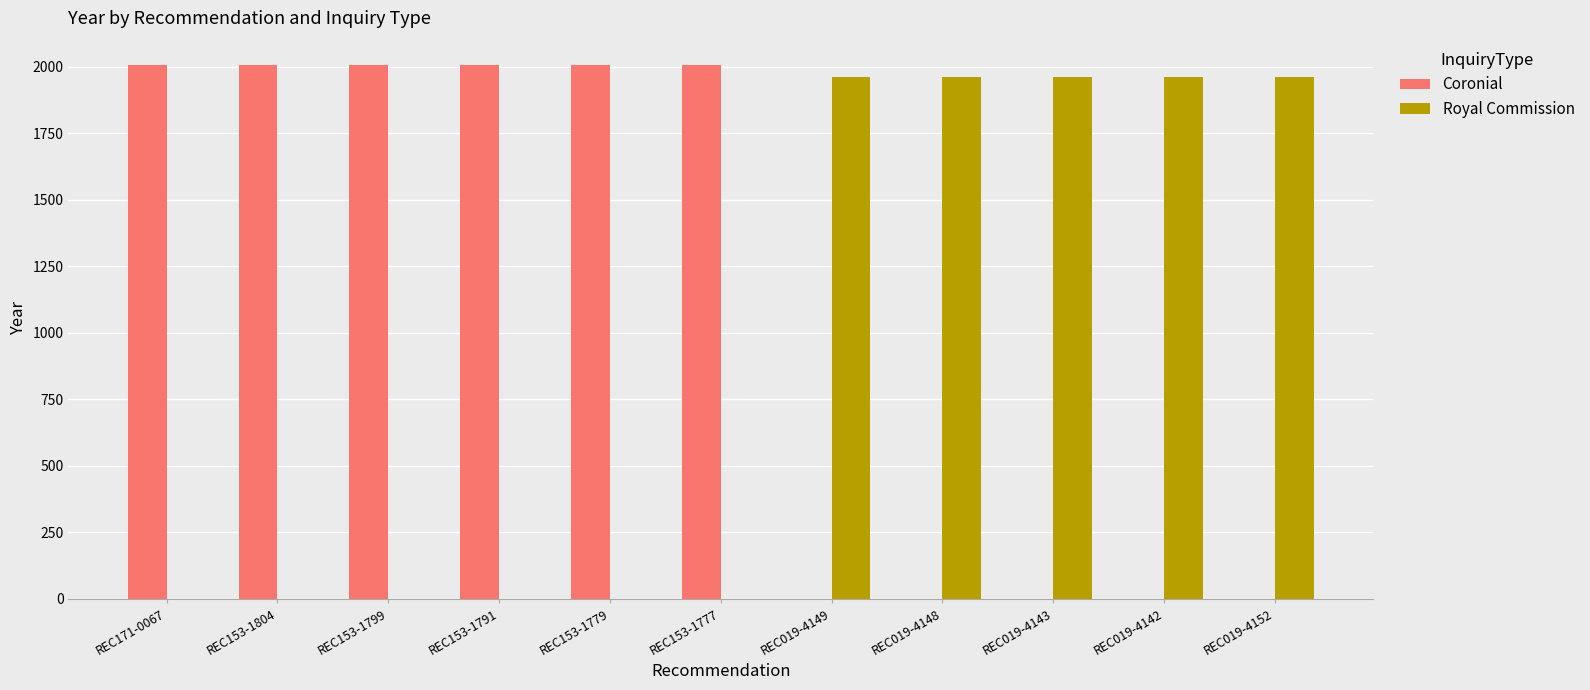

Is it true that Coronial equals 507 at REC153-1791?

False